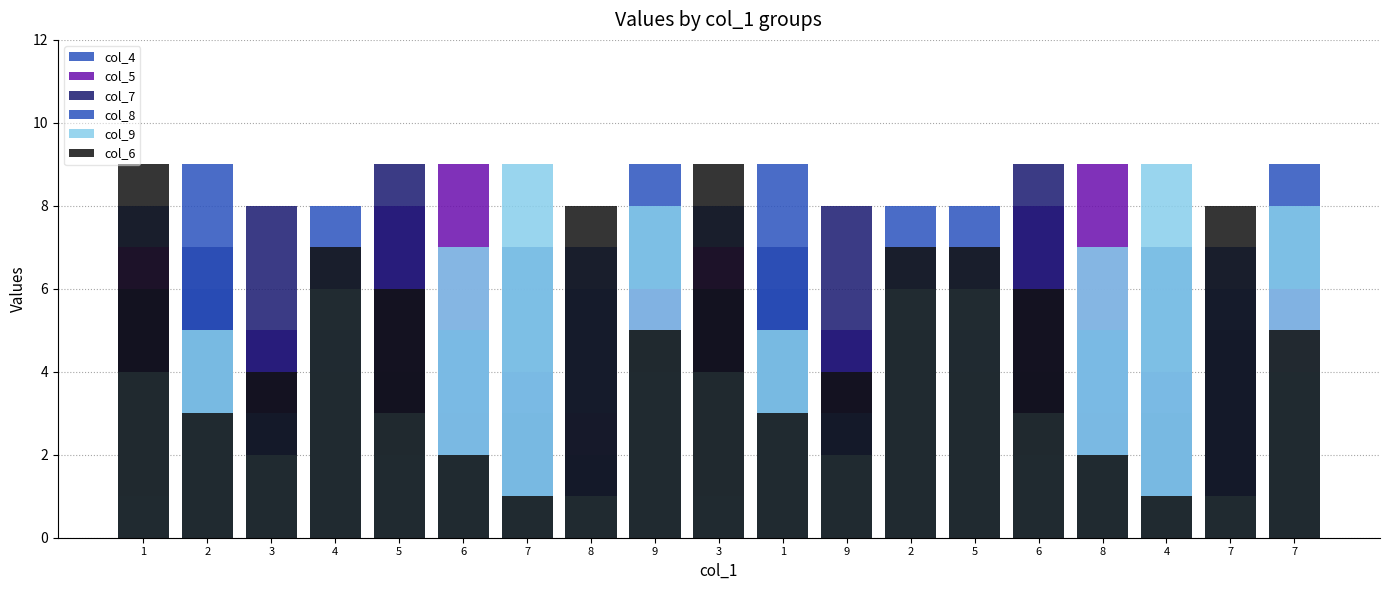

Rank the series by their maximum value, from lowest to highest.

col_4, col_5, col_7, col_8, col_9, col_6